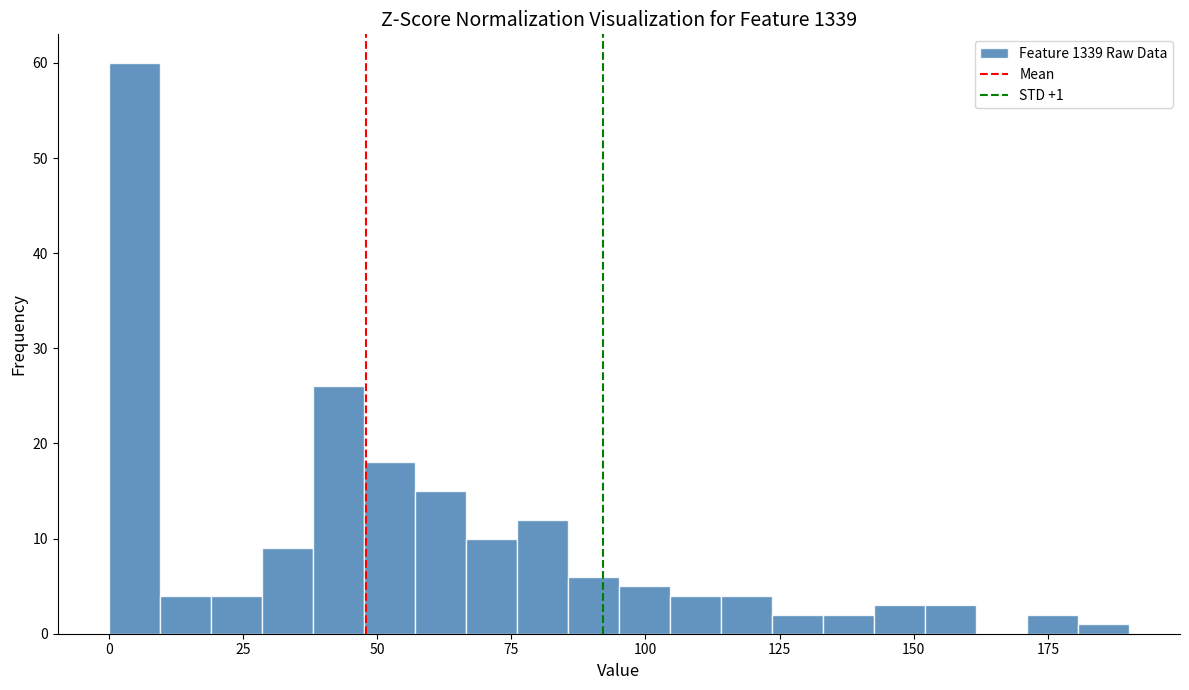

Read against the x-axis, roughly where is the centre of the tallest bar?

5